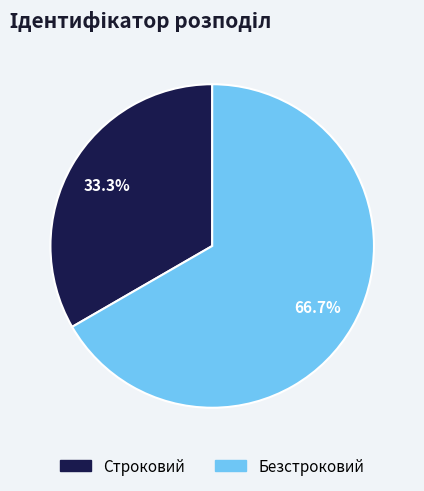

Does Строковий account for over 50% of the chart?

No